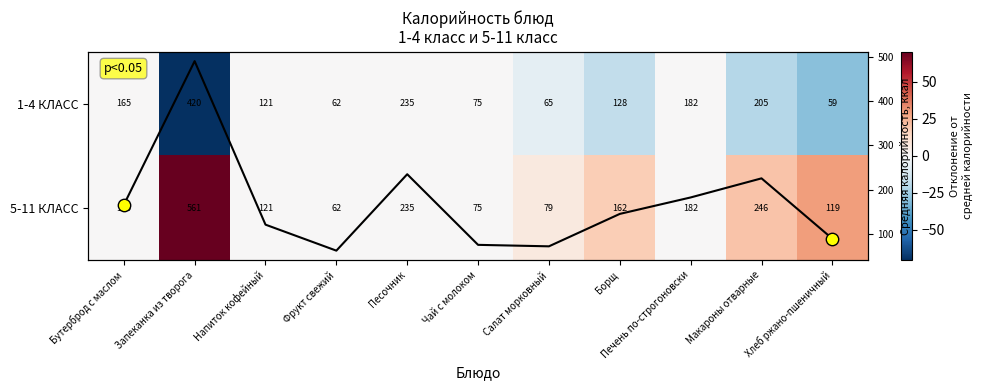

Is it true that 5-11 КЛАСС equals 0.0 at Напиток кофейный?

True